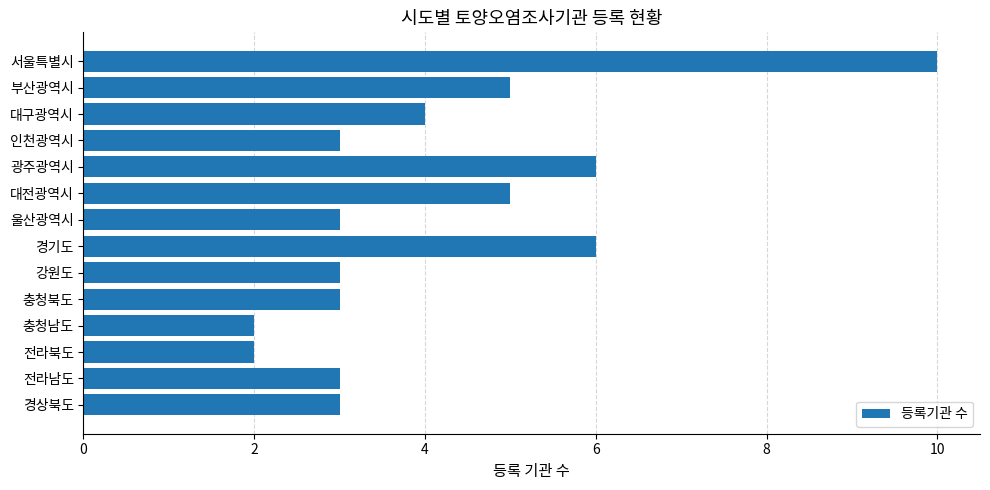

Reading bottom to top, what are all the values shown in this chart?

3	3	2	2	3	3	6	3	5	6	3	4	5	10